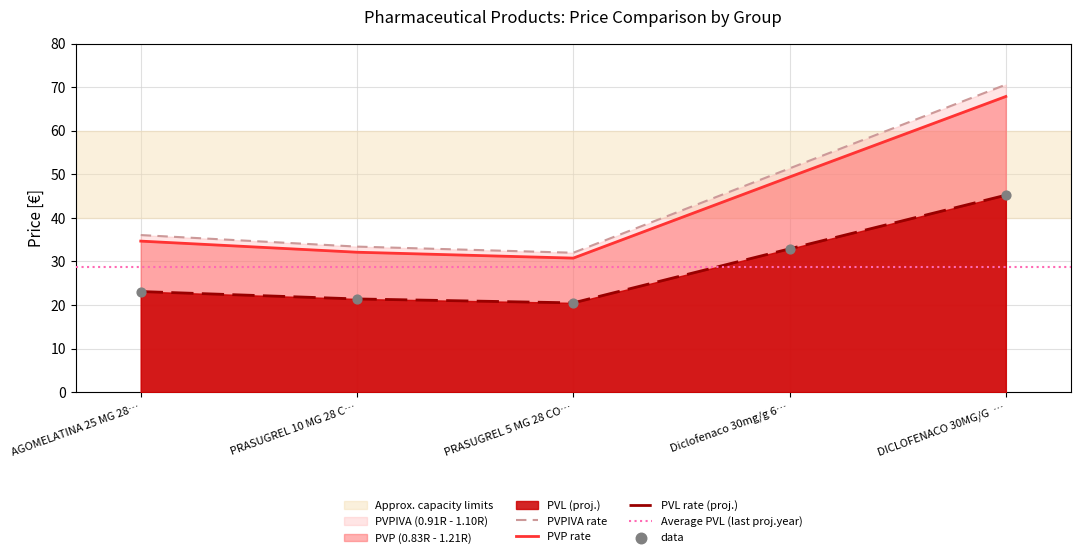

Which series contains the highest Y value?

PVPIVA